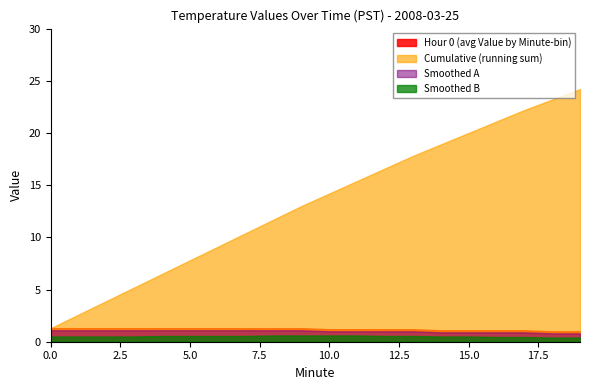

What is the value of the Smoothed B point at the 6th from the left?

0.6